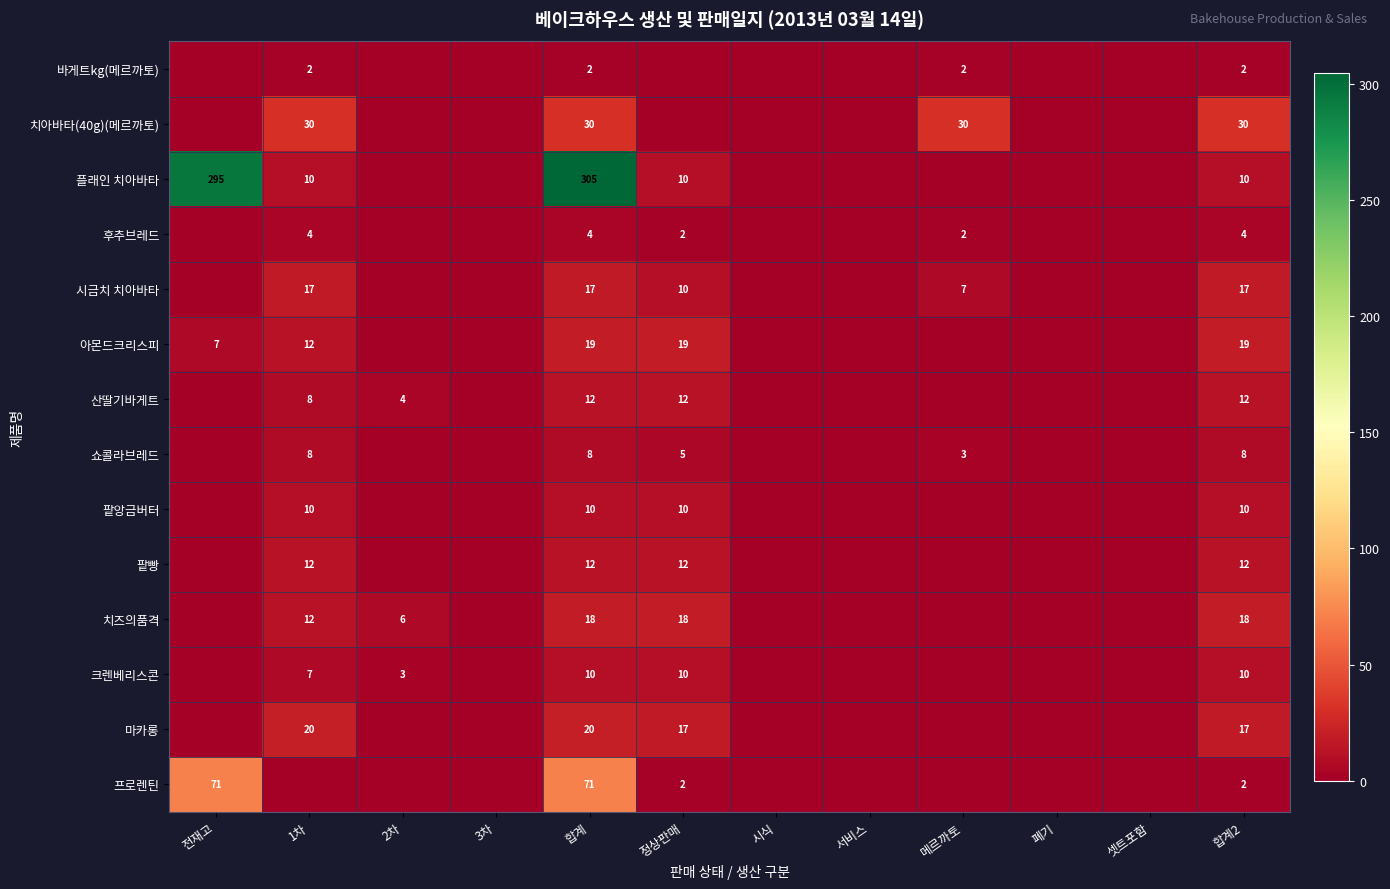

The value of 바게트kg(메르까토) at 메르까토 is 3. True or false?

False